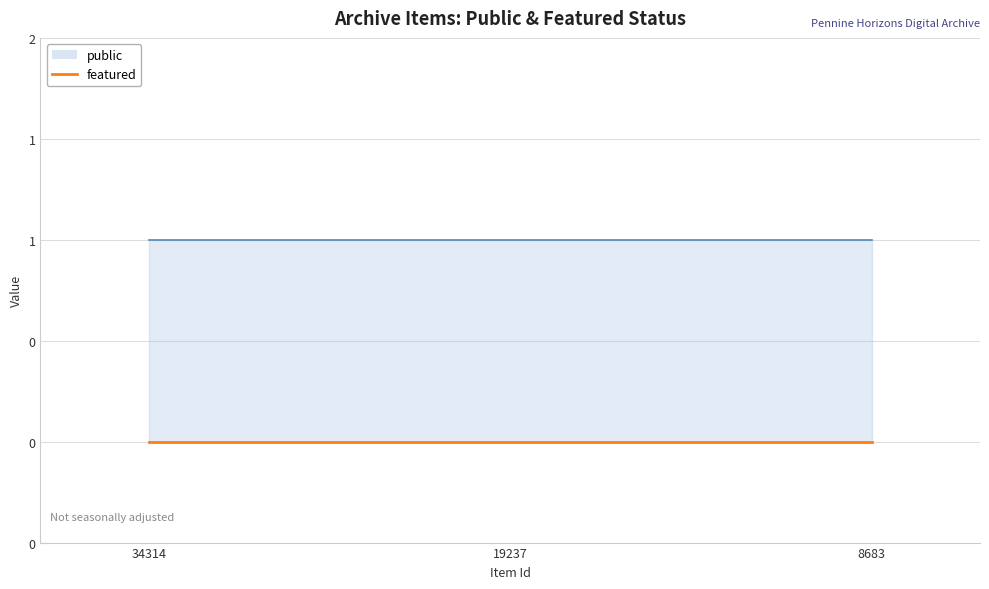

Is it true that featured equals 0 at 19237?

True